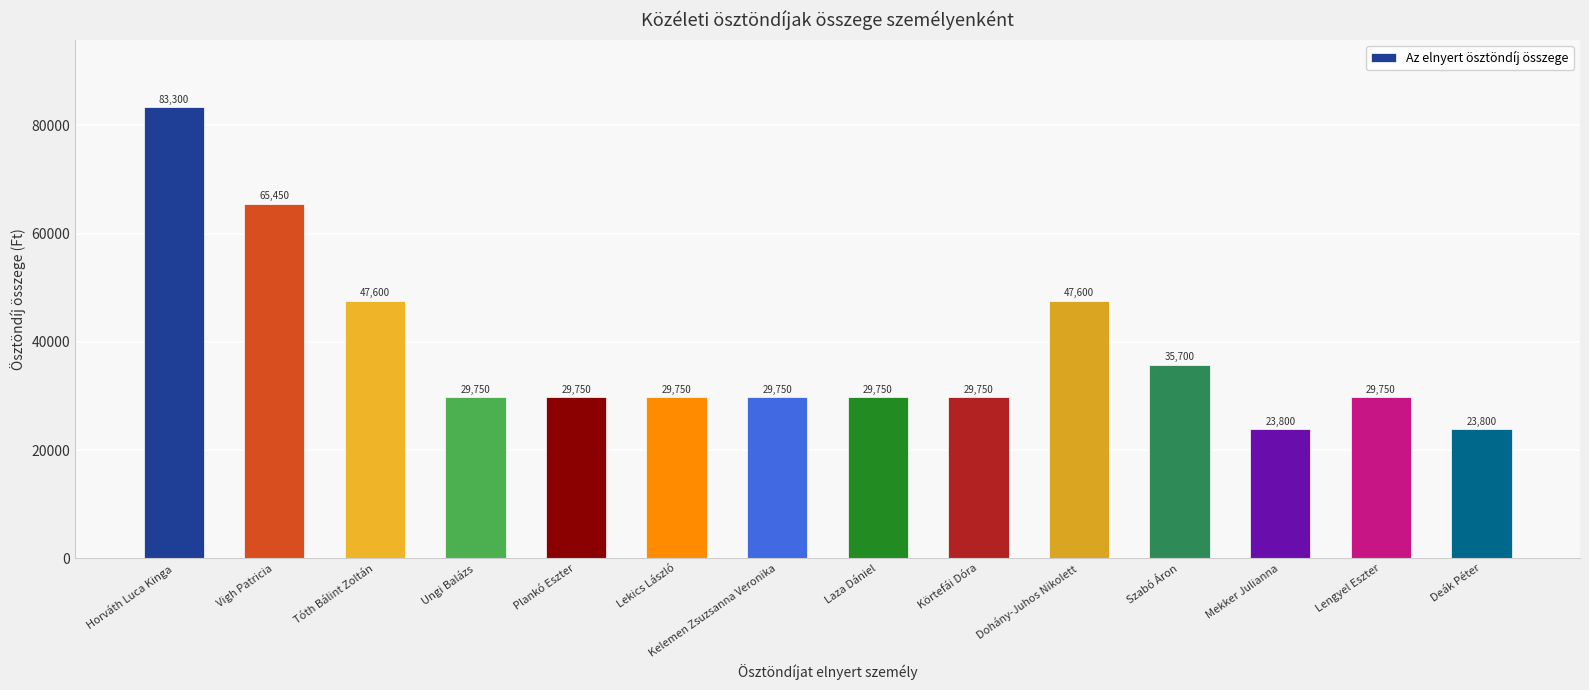

How many series are shown in this chart?

1